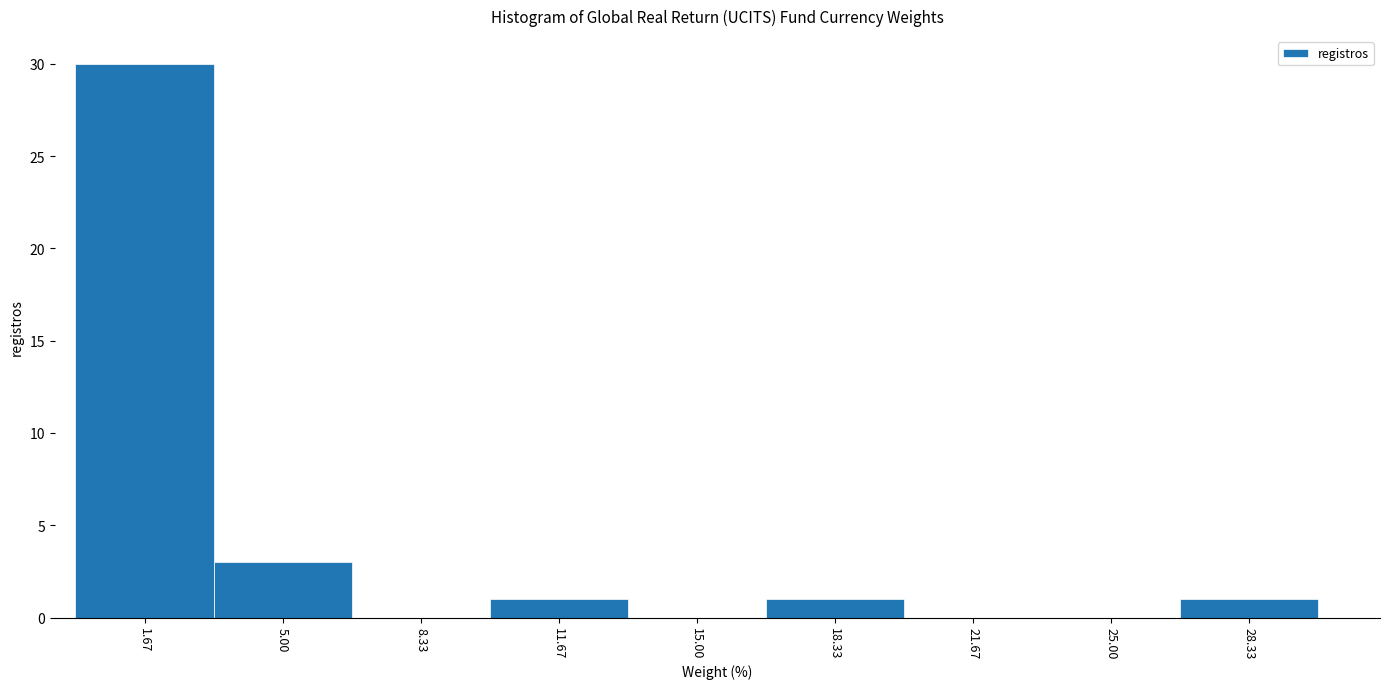

Which range on the x-axis has the tallest bar?

0.0 to 3.5